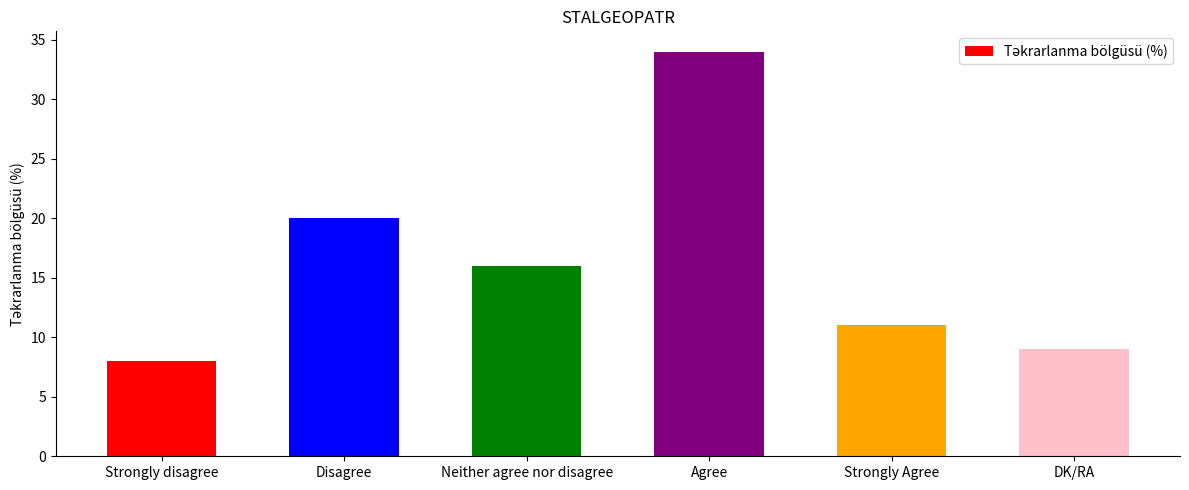

Is it true that the value at Disagree is 20?

True